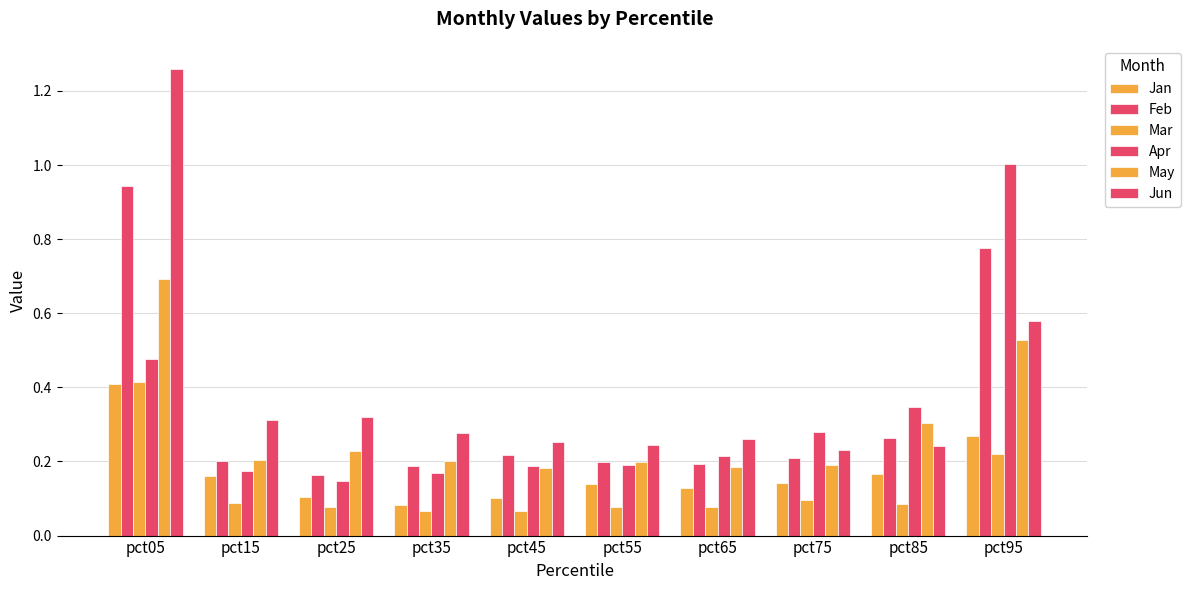

Is the value of May at pct55 greater than the value of Feb at pct95?

No